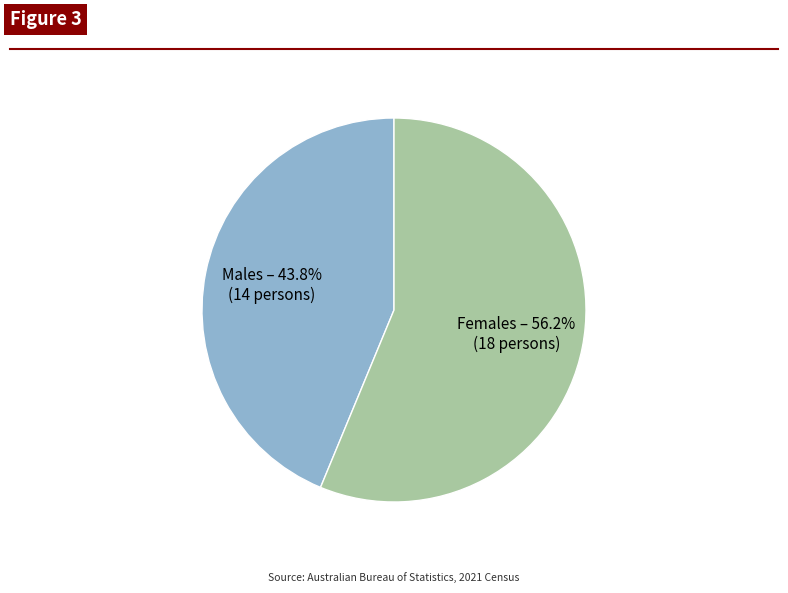

How many segments does this pie chart have?

2